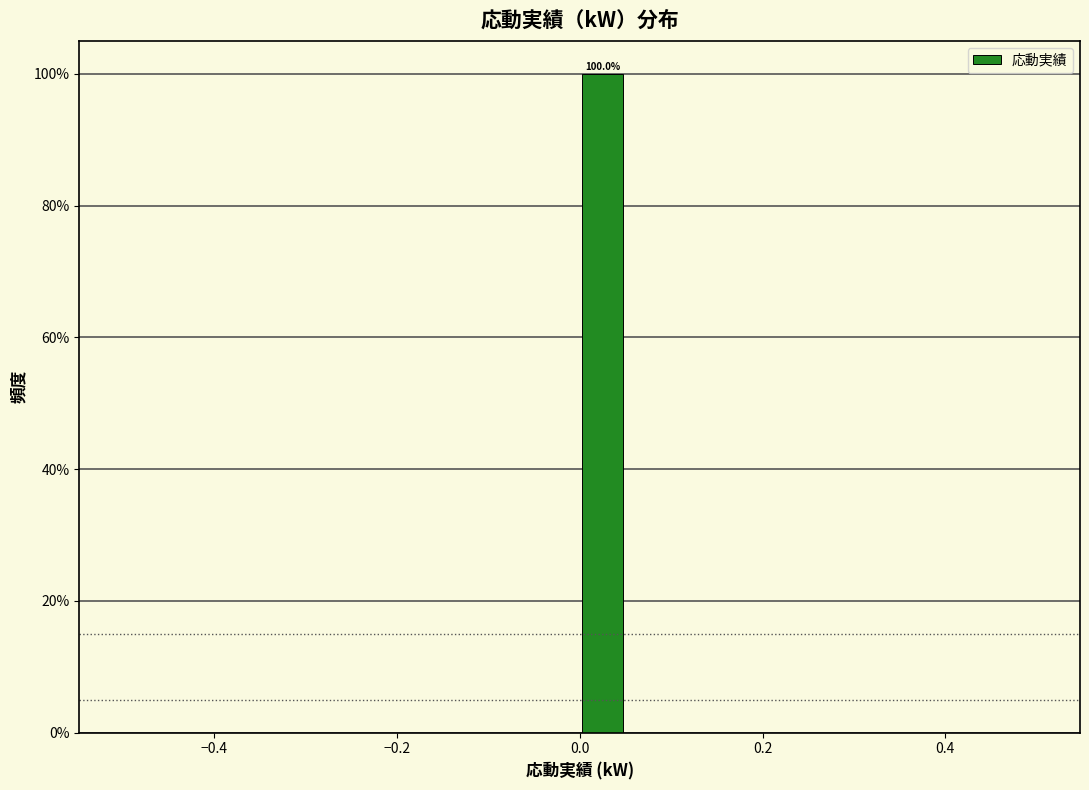

Around what value on the x-axis is the tallest bar? Give the approximate position of its centre, as read against the axis.

0.02